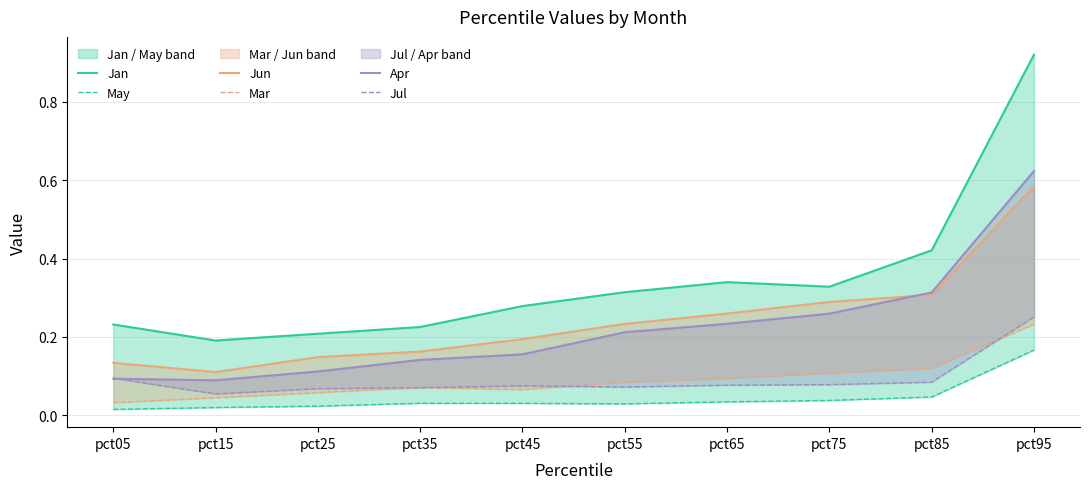

What is the highest value of the Mar series?

0.2